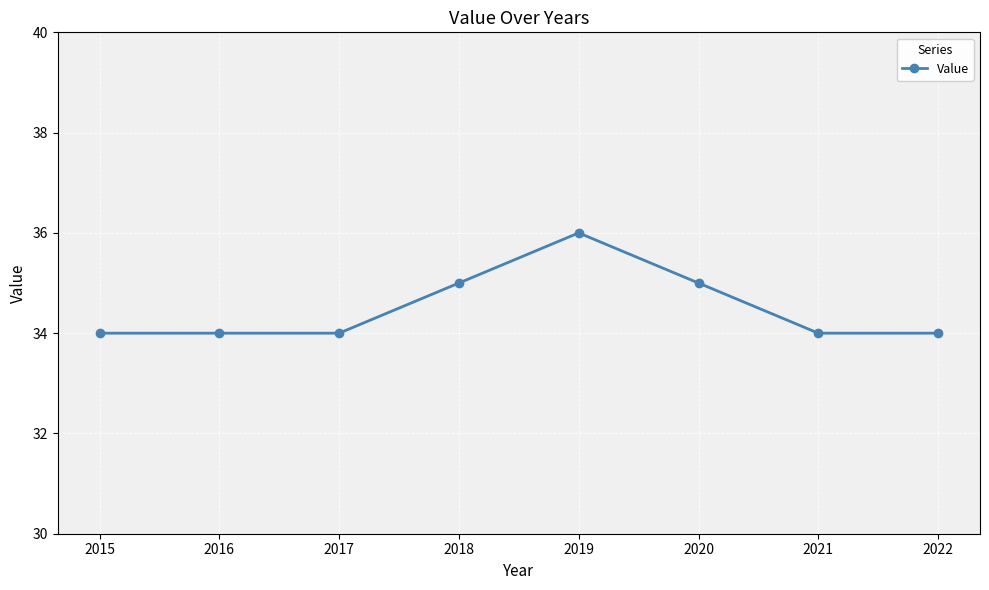

What is the difference between the maximum and minimum values?

2